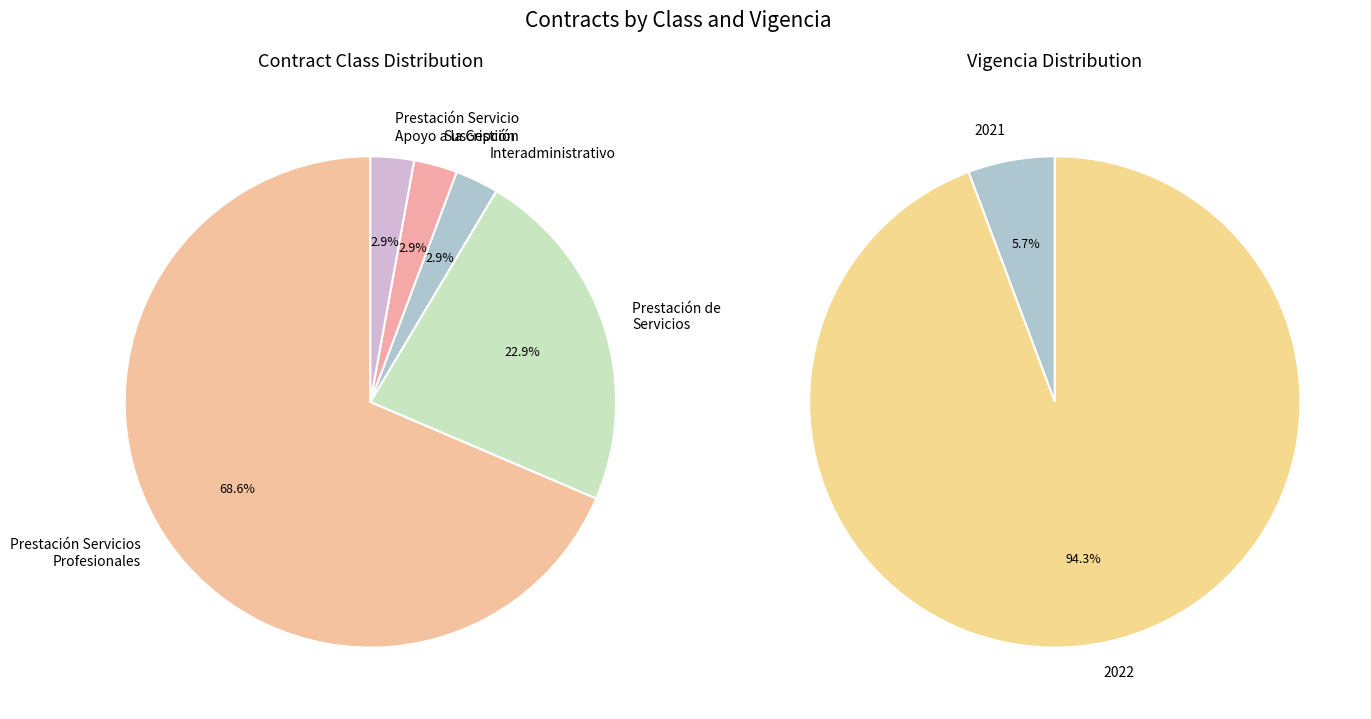

Which category has the biggest portion of the pie?

Prestación Servicios Profesionales